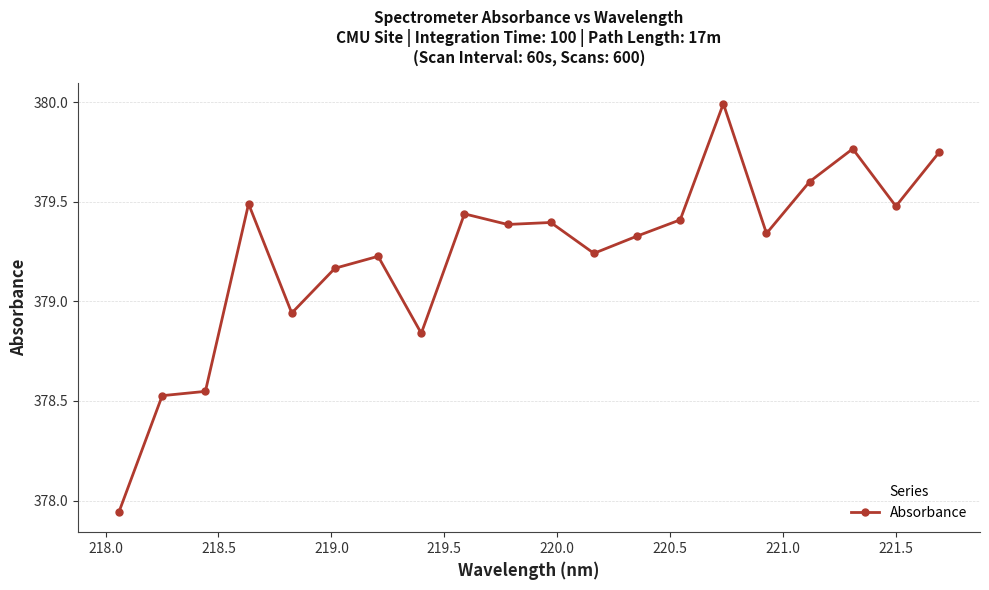

What is the greatest value displayed?

380.0